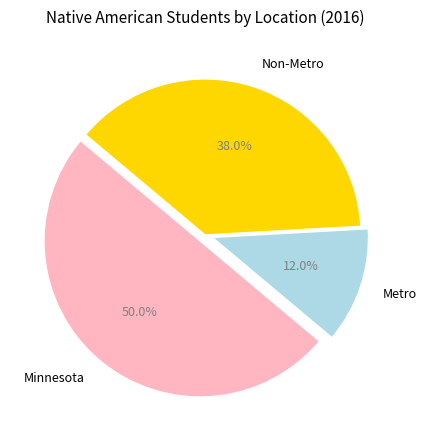

What is the ratio of the value at Minnesota to the value at Non-Metro?

1.3